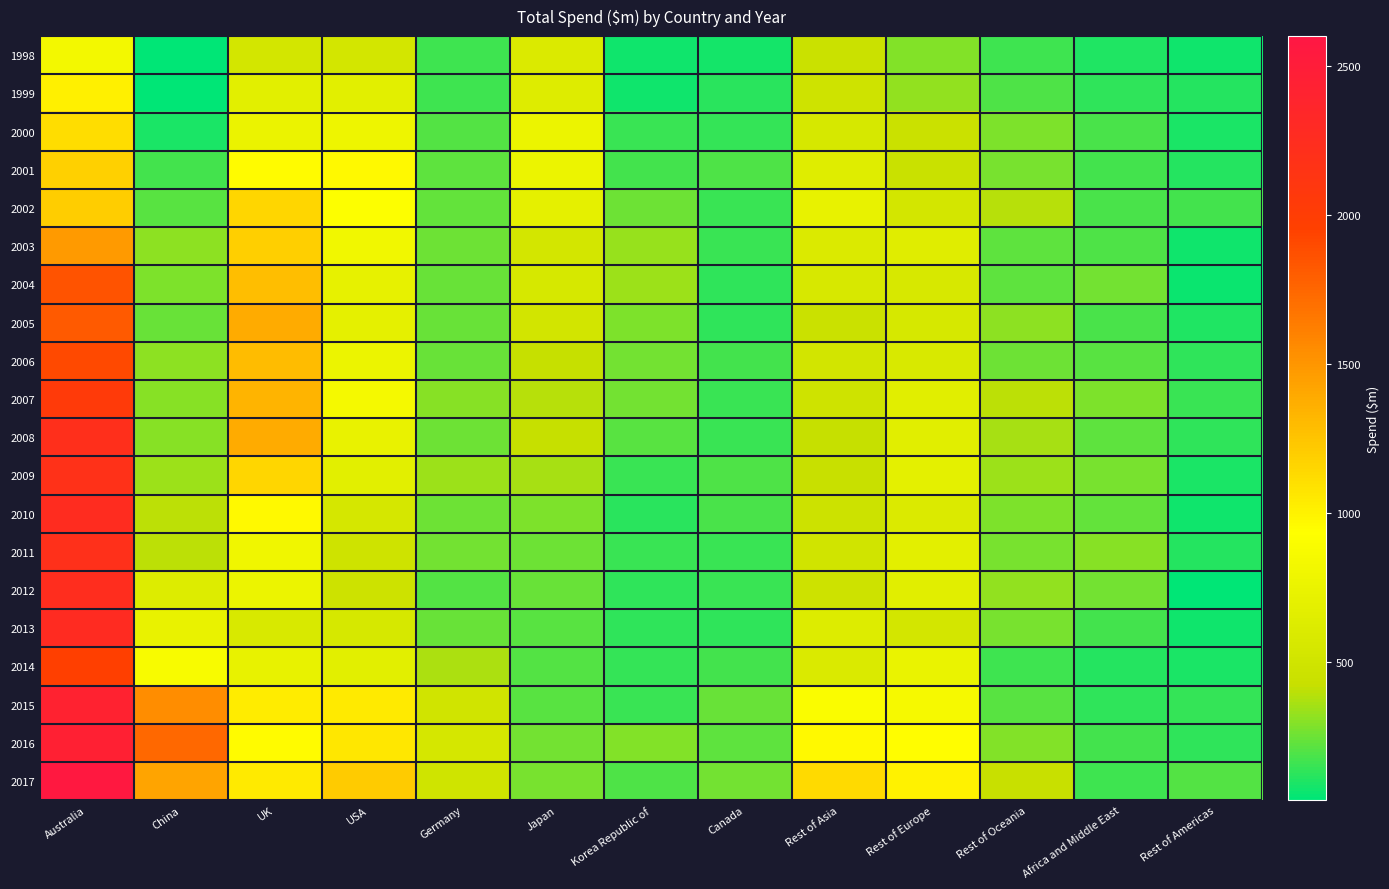

Reading right to left, what are all the values shown in this chart?

1998: Rest of Americas=70.1	Africa and Middle East=102.8	Rest of Oceania=163.4	Rest of Europe=296.5	Rest of Asia=453.5	Canada=84.7	Korea Republic of=76.1	Japan=606.6	Germany=158.7	USA=538.4	UK=530.2	China=41.9	Australia=837.0
1999: Rest of Americas=109.5	Africa and Middle East=130.9	Rest of Oceania=188.4	Rest of Europe=327.4	Rest of Asia=484.0	Canada=119.9	Korea Republic of=69.3	Japan=636.0	Germany=164.6	USA=670.5	UK=672.2	China=40.0	Australia=1010.0
2000: Rest of Americas=93.5	Africa and Middle East=187.0	Rest of Oceania=281.4	Rest of Europe=455.3	Rest of Asia=562.0	Canada=138.3	Korea Republic of=155.7	Japan=764.8	Germany=202.6	USA=787.1	UK=755.7	China=91.4	Australia=1114.5
2001: Rest of Americas=116.1	Africa and Middle East=174.4	Rest of Oceania=270.6	Rest of Europe=445.1	Rest of Asia=642.9	Canada=192.1	Korea Republic of=178.0	Japan=761.4	Germany=221.5	USA=960.2	UK=954.6	China=174.1	Australia=1181.1
2002: Rest of Americas=177.0	Africa and Middle East=186.8	Rest of Oceania=397.4	Rest of Europe=532.1	Rest of Asia=721.2	Canada=151.2	Korea Republic of=253.0	Japan=708.5	Germany=232.6	USA=921.2	UK=1153.5	China=210.9	Australia=1207.3
2003: Rest of Americas=75.6	Africa and Middle East=191.2	Rest of Oceania=225.0	Rest of Europe=655.2	Rest of Asia=600.8	Canada=150.1	Korea Republic of=328.3	Japan=537.3	Germany=249.1	USA=812.8	UK=1192.8	China=318.0	Australia=1477.7
2004: Rest of Americas=66.6	Africa and Middle East=260.8	Rest of Oceania=224.1	Rest of Europe=574.0	Rest of Asia=576.0	Canada=135.9	Korea Republic of=347.8	Japan=560.6	Germany=240.0	USA=709.2	UK=1286.8	China=282.1	Australia=1859.1
2005: Rest of Americas=106.9	Africa and Middle East=187.7	Rest of Oceania=308.3	Rest of Europe=560.9	Rest of Asia=448.5	Canada=128.1	Korea Republic of=279.6	Japan=520.7	Germany=242.0	USA=702.9	UK=1387.5	China=241.3	Australia=1811.8
2006: Rest of Americas=129.2	Africa and Middle East=217.4	Rest of Oceania=252.1	Rest of Europe=585.8	Rest of Asia=527.2	Canada=168.4	Korea Republic of=261.2	Japan=425.0	Germany=242.8	USA=764.2	UK=1296.4	China=315.0	Australia=1903.3
2007: Rest of Americas=151.4	Africa and Middle East=280.3	Rest of Oceania=403.8	Rest of Europe=663.3	Rest of Asia=479.4	Canada=155.3	Korea Republic of=267.8	Japan=395.4	Germany=303.9	USA=847.5	UK=1332.2	China=304.6	Australia=2045.9
2008: Rest of Americas=132.9	Africa and Middle East=227.2	Rest of Oceania=361.1	Rest of Europe=664.0	Rest of Asia=424.4	Canada=150.3	Korea Republic of=211.3	Japan=427.7	Germany=251.4	USA=735.8	UK=1381.6	China=298.6	Australia=2215.4
2009: Rest of Americas=95.1	Africa and Middle East=269.4	Rest of Oceania=344.1	Rest of Europe=692.5	Rest of Asia=437.4	Canada=190.7	Korea Republic of=152.0	Japan=359.6	Germany=343.3	USA=677.7	UK=1149.4	China=342.3	Australia=2185.8
2010: Rest of Americas=70.7	Africa and Middle East=229.7	Rest of Oceania=285.3	Rest of Europe=605.9	Rest of Asia=463.6	Canada=179.8	Korea Republic of=121.8	Japan=284.8	Germany=248.3	USA=550.5	UK=962.5	China=405.2	Australia=2254.5
2011: Rest of Americas=108.8	Africa and Middle East=299.0	Rest of Oceania=275.7	Rest of Europe=684.1	Rest of Asia=506.3	Canada=148.8	Korea Republic of=150.7	Japan=254.0	Germany=266.3	USA=480.3	UK=807.4	China=405.4	Australia=2205.1
2012: Rest of Americas=38.2	Africa and Middle East=262.2	Rest of Oceania=322.8	Rest of Europe=662.6	Rest of Asia=473.7	Canada=151.0	Korea Republic of=131.1	Japan=240.8	Germany=203.4	USA=473.5	UK=765.7	China=620.5	Australia=2245.1
2013: Rest of Americas=77.2	Africa and Middle East=170.9	Rest of Oceania=271.9	Rest of Europe=531.2	Rest of Asia=624.4	Canada=129.9	Korea Republic of=133.2	Japan=209.6	Germany=243.6	USA=562.2	UK=586.8	China=732.3	Australia=2270.7
2014: Rest of Americas=90.7	Africa and Middle East=110.4	Rest of Oceania=164.2	Rest of Europe=741.0	Rest of Asia=594.9	Canada=169.7	Korea Republic of=144.2	Japan=205.5	Germany=374.7	USA=673.6	UK=720.1	China=869.5	Australia=1965.8
2015: Rest of Americas=141.3	Africa and Middle East=131.4	Rest of Oceania=215.1	Rest of Europe=850.2	Rest of Asia=894.0	Canada=246.9	Korea Republic of=156.4	Japan=216.2	Germany=504.6	USA=1043.1	UK=1032.9	China=1548.8	Australia=2411.3
2016: Rest of Americas=134.4	Africa and Middle East=175.1	Rest of Oceania=291.4	Rest of Europe=945.4	Rest of Asia=968.5	Canada=220.0	Korea Republic of=296.7	Japan=266.3	Germany=557.5	USA=1063.5	UK=957.8	China=1740.5	Australia=2441.3
2017: Rest of Americas=207.9	Africa and Middle East=162.6	Rest of Oceania=438.1	Rest of Europe=1006.6	Rest of Asia=1129.6	Canada=259.3	Korea Republic of=196.3	Japan=268.5	Germany=495.2	USA=1217.1	UK=1042.1	China=1424.5	Australia=2562.5